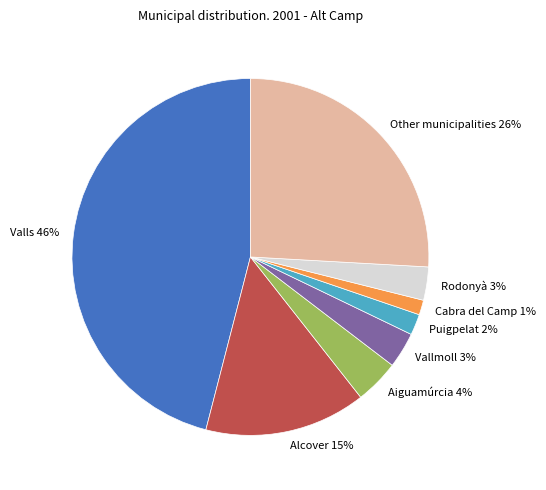

Which slice is the largest?

Valls